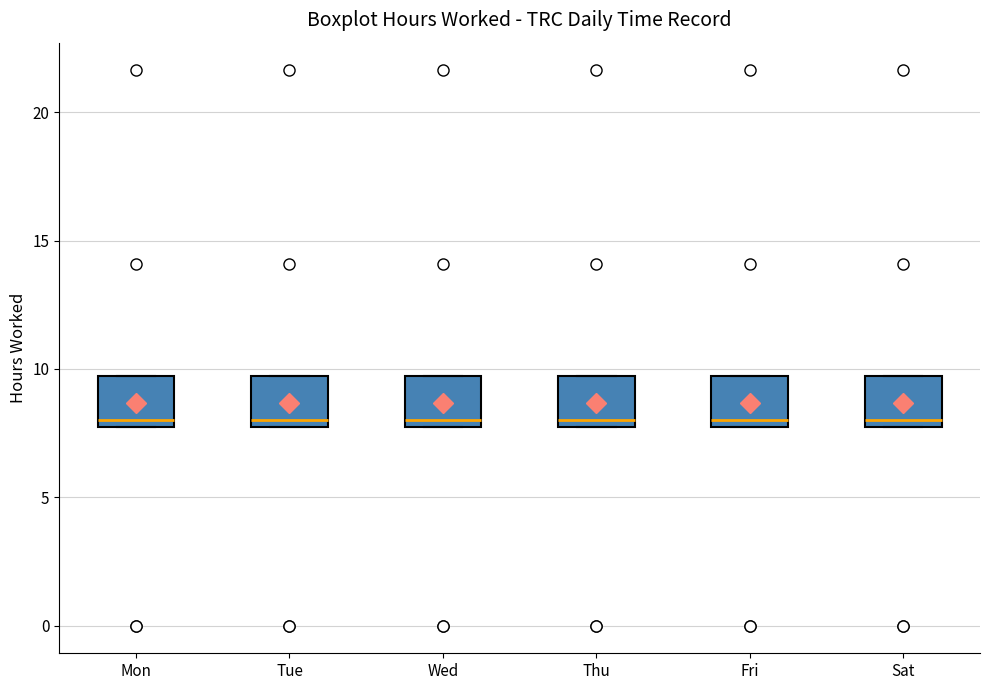

Where is the lower edge of the box for Sat on the y-axis? The values are not printed on the chart, so give them approximately, as read against the axis.

7.5